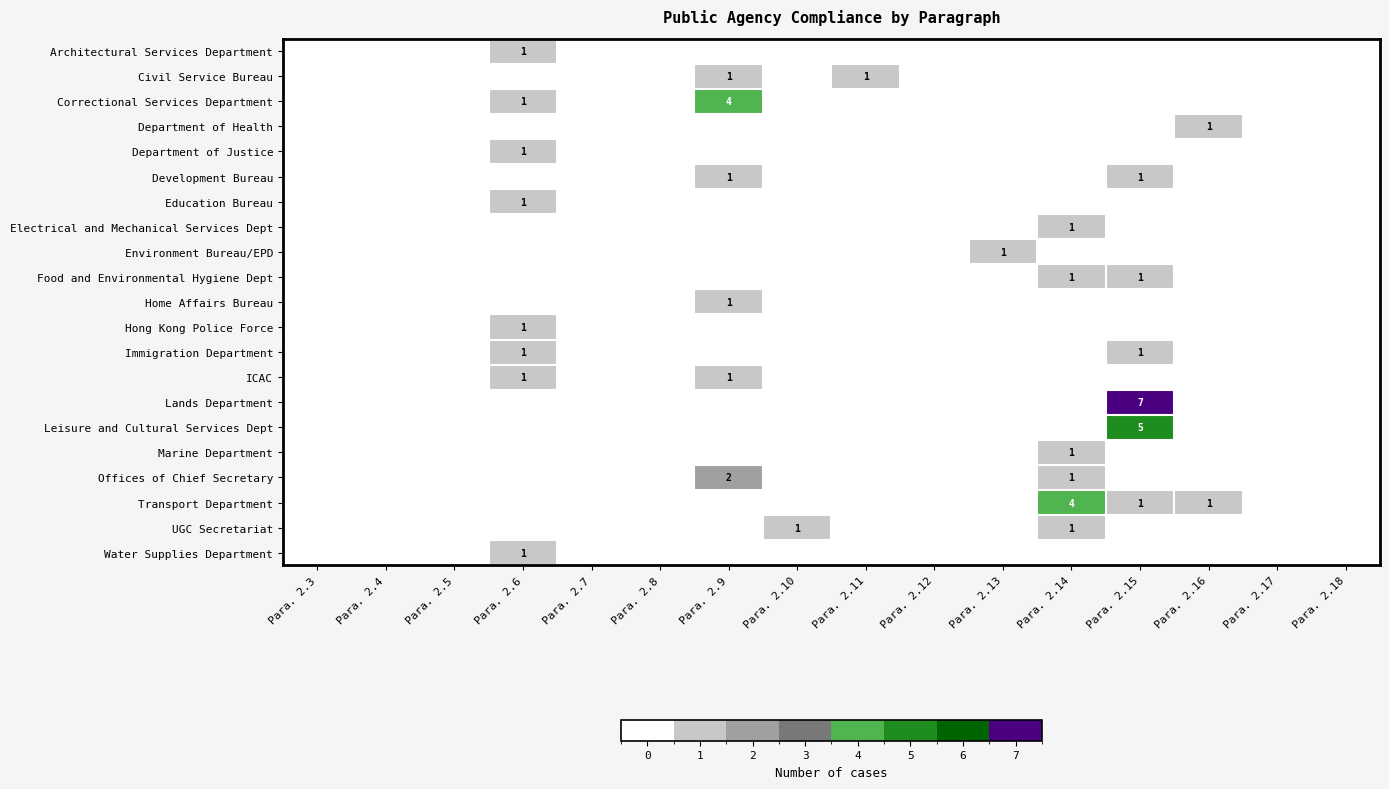

True or false: Marine Department has a value of -1 at Para. 2.9.

False